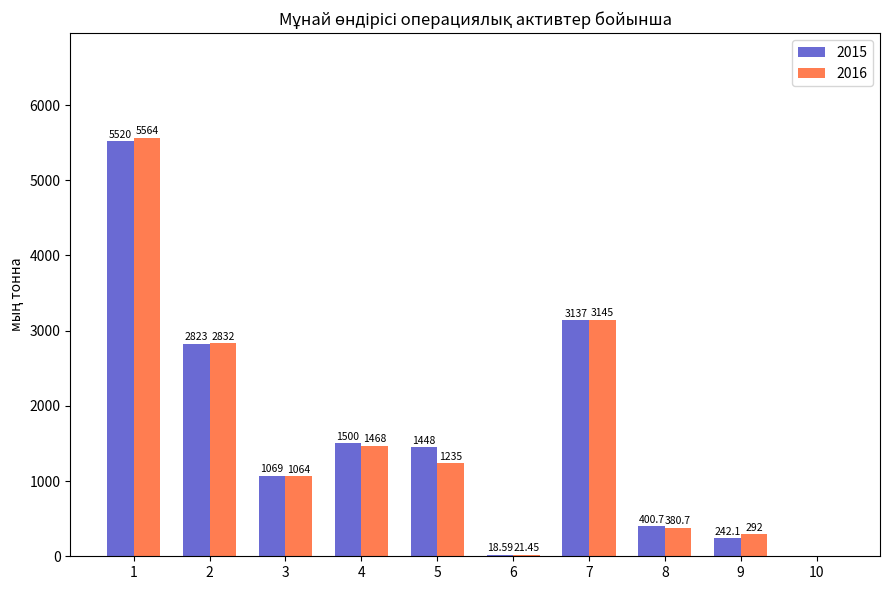

At which label is 2016 closest to 2782?

2